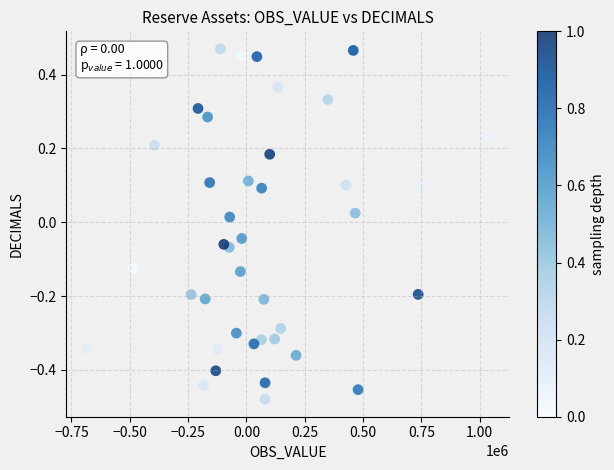

What is the range of X values (max minus min)?

1725392.3